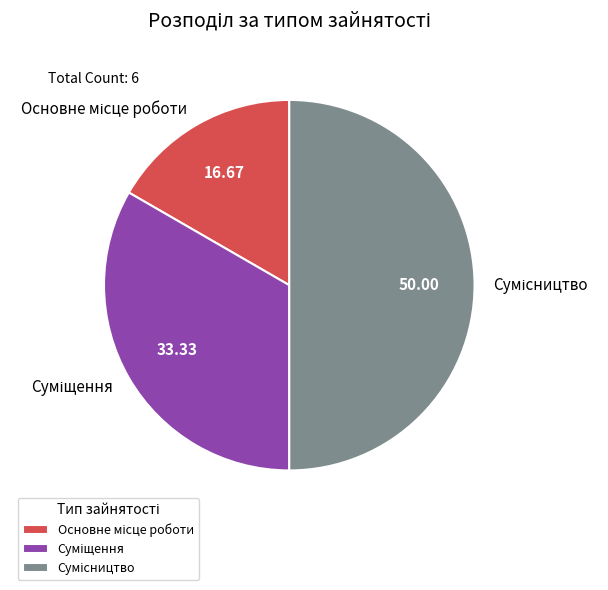

Rank the categories by value from lowest to highest.

Основне місце роботи, Суміщення, Сумісництво